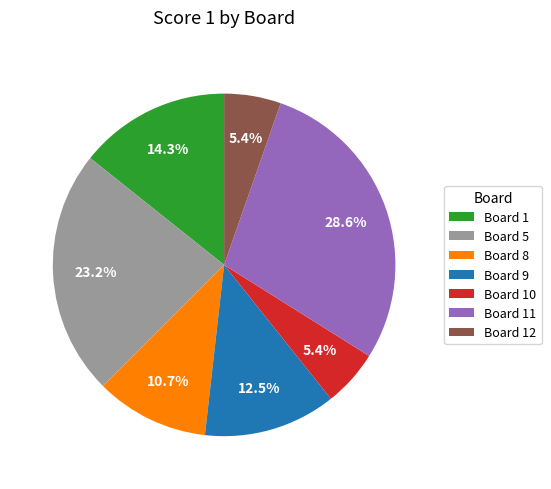

Is the sum of Board 12 and Board 8 greater than half?

No